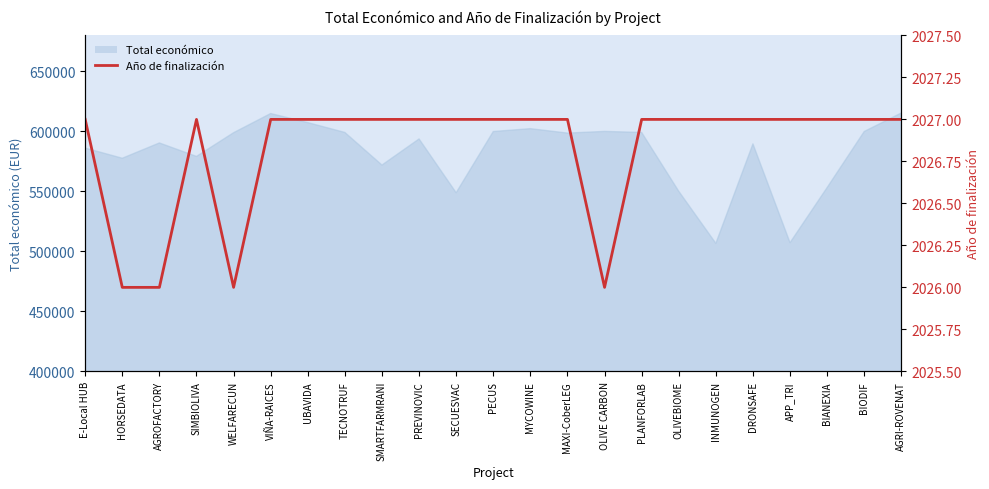

What is the difference between the second highest and minimum values?

1